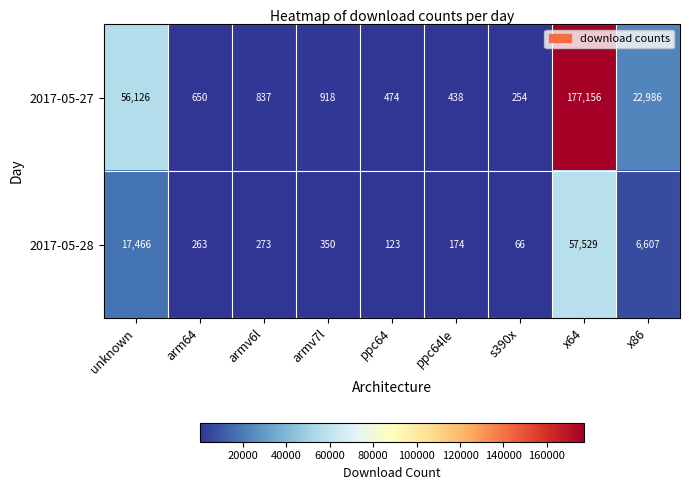

At how many categories does at least one series exceed 106742?

1